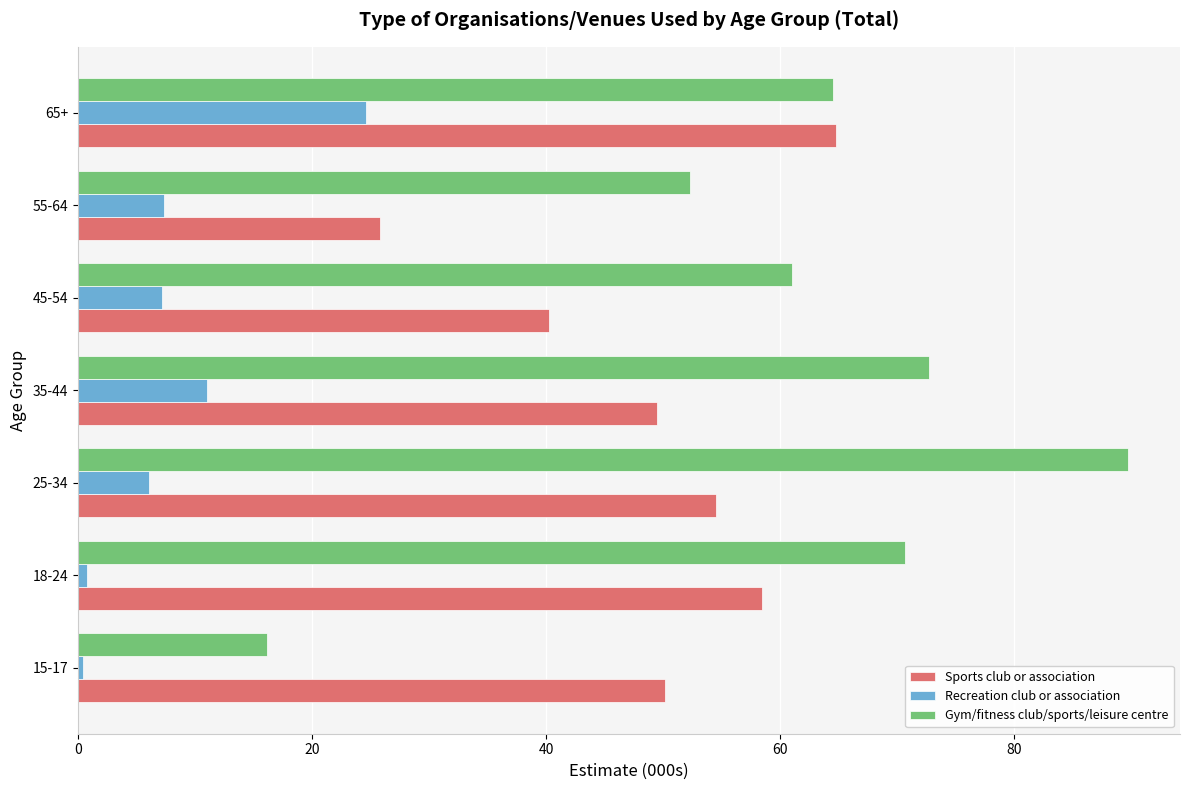

List the series in order of their overall mean, highest first.

Gym/fitness club/sports/leisure centre, Sports club or association, Recreation club or association